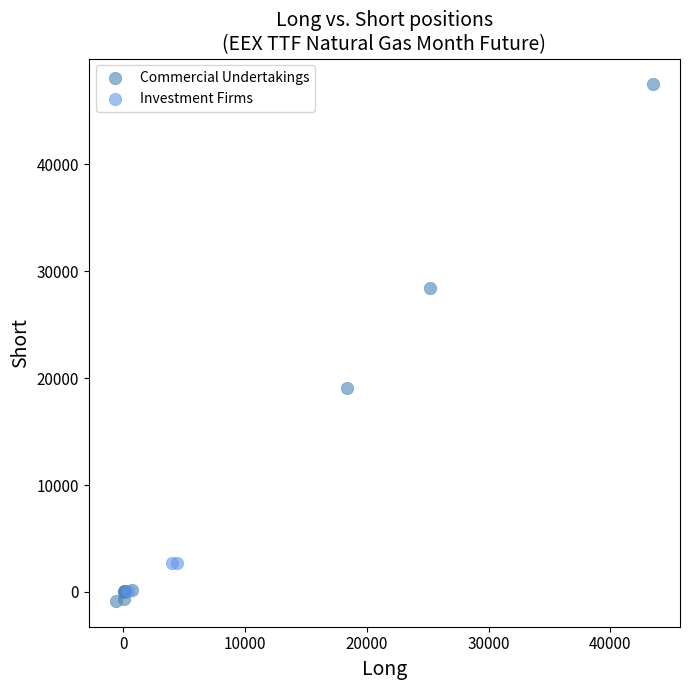

What are all the series names shown in the legend?

Commercial Undertakings, Investment Firms